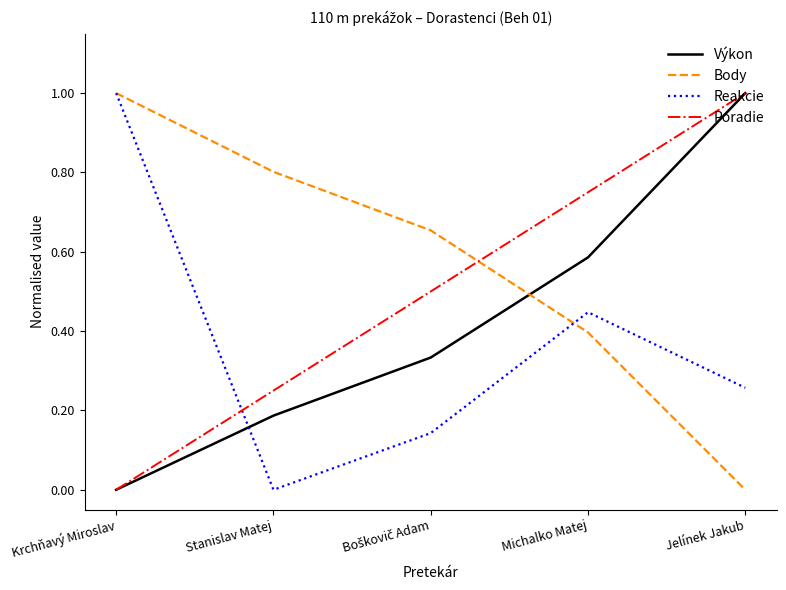

What is the maximum value shown in the chart?

1.0